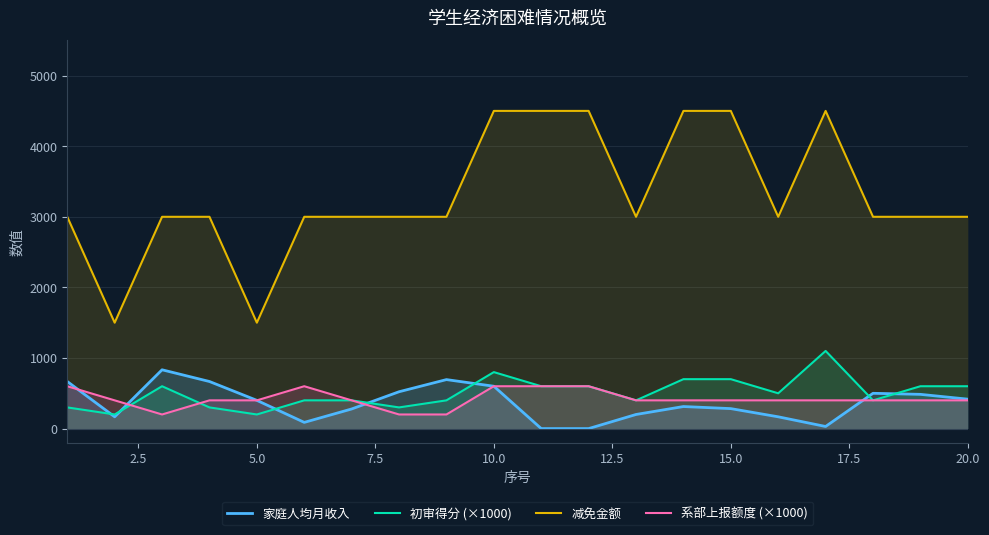

The value of 家庭人均月收入 at 20.0 is 710.5. True or false?

False